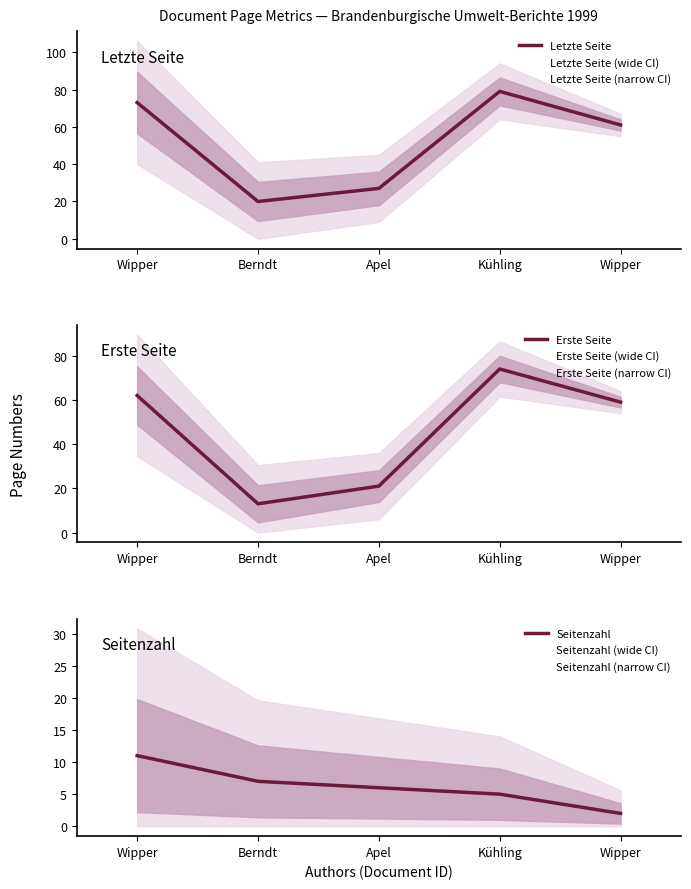

The Erste Seite series shows 74 at Kühling. True or false?

True